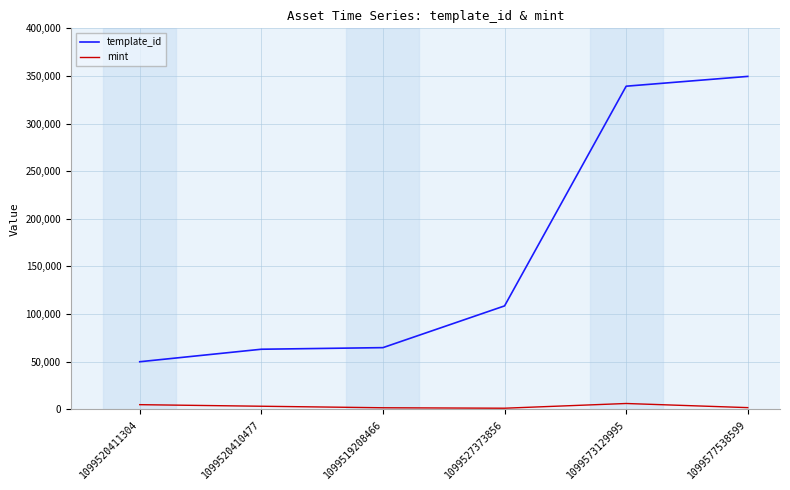

The value of mint at 1099577538599 is 1656. True or false?

True